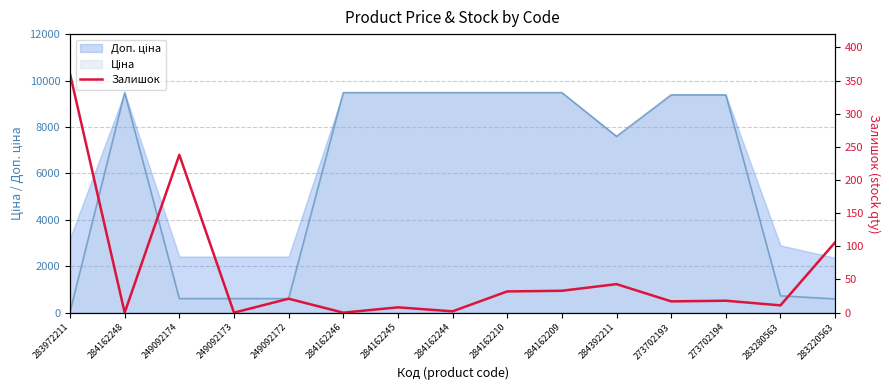

The chart shows a value of 9 at 284162210. True or false?

False